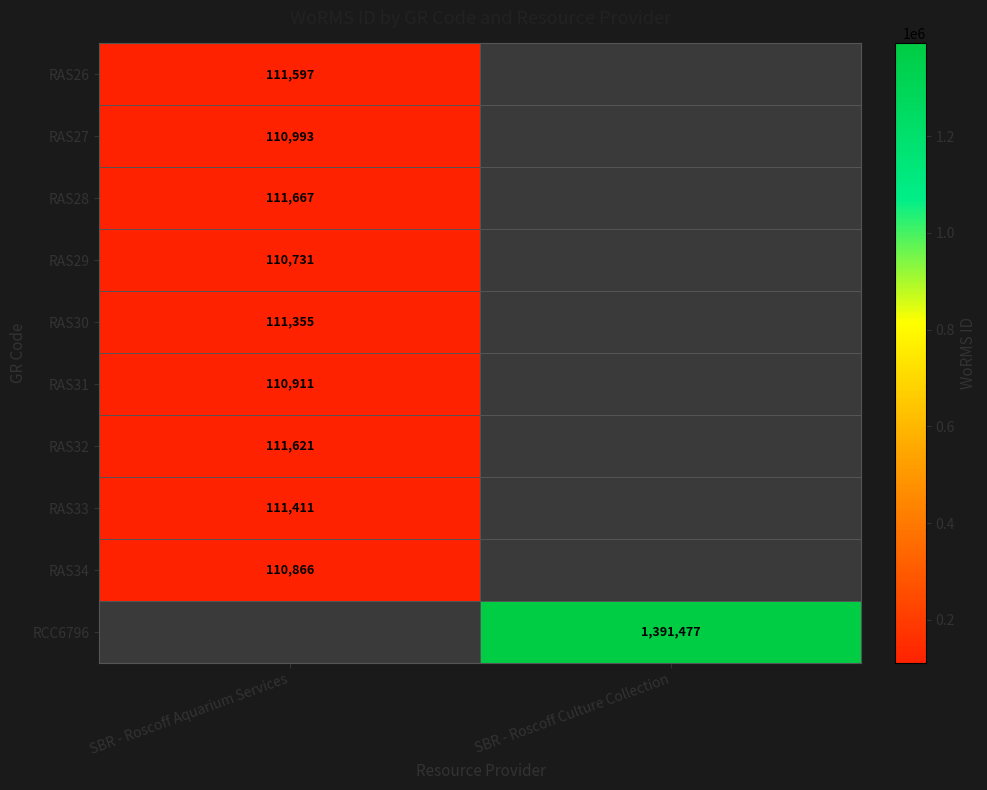

The RAS27 series shows 190386 at SBR - Roscoff Aquarium Services. True or false?

False